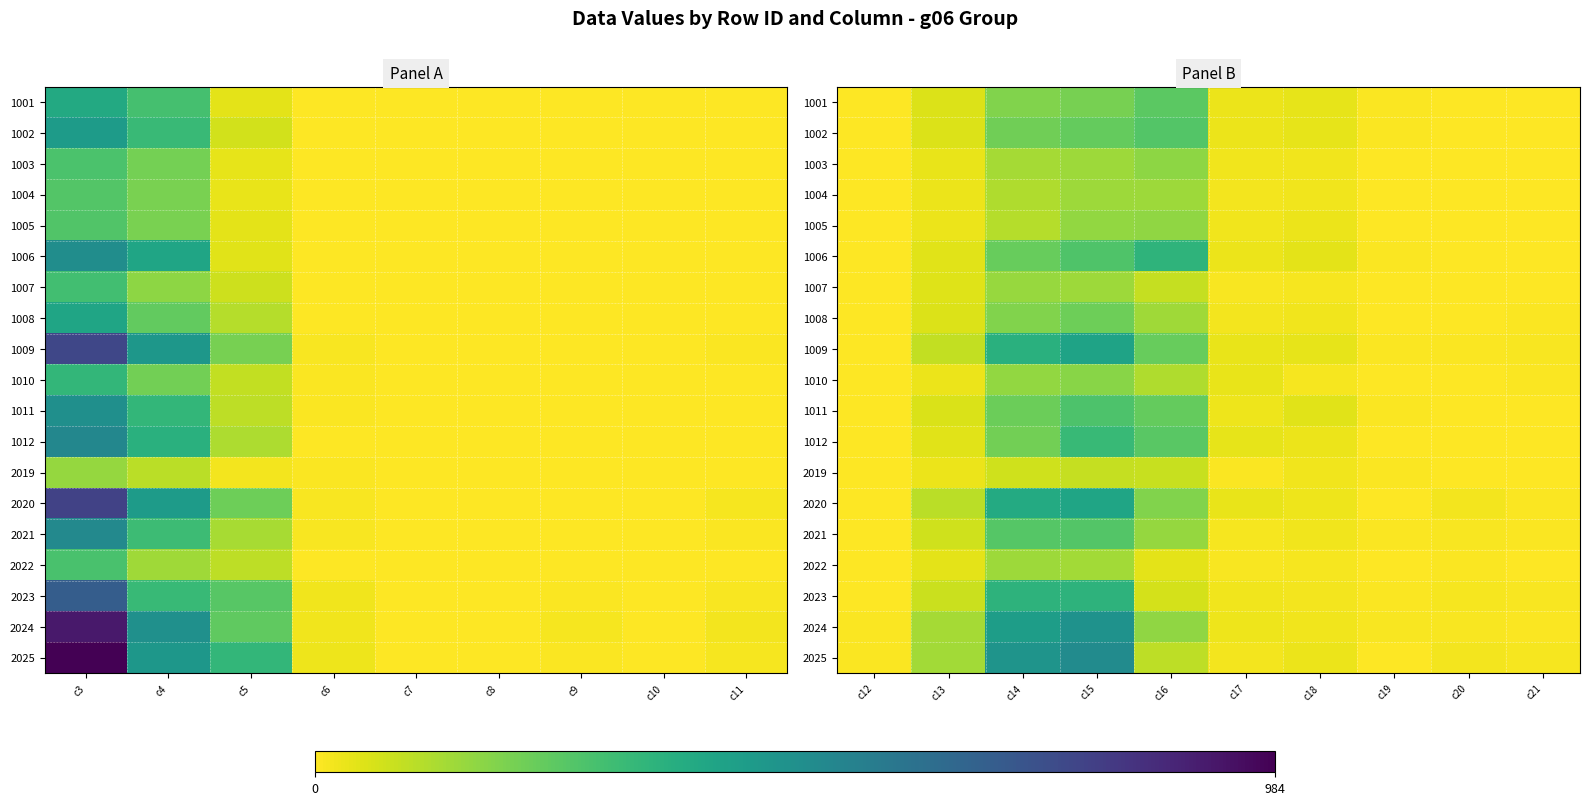

How many positive values does the 1010 series have?

8